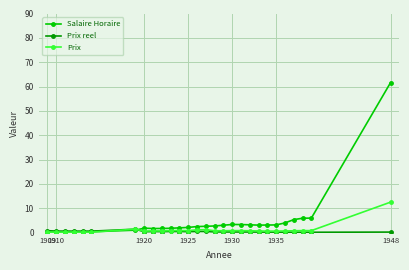

What is the difference between the second highest and minimum values in the Salaire Horaire series?

5.6